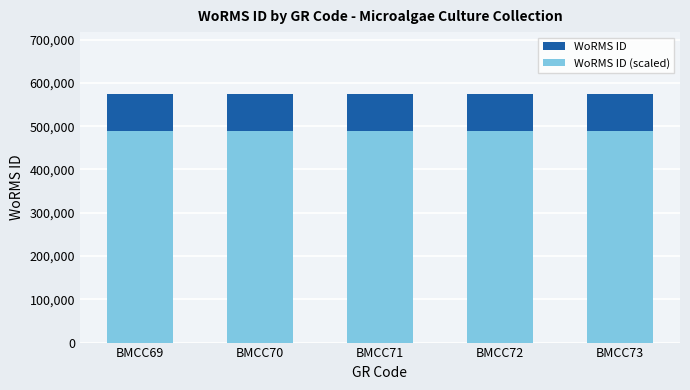

Between BMCC69 and BMCC73, which series saw the biggest shift?

WoRMS ID